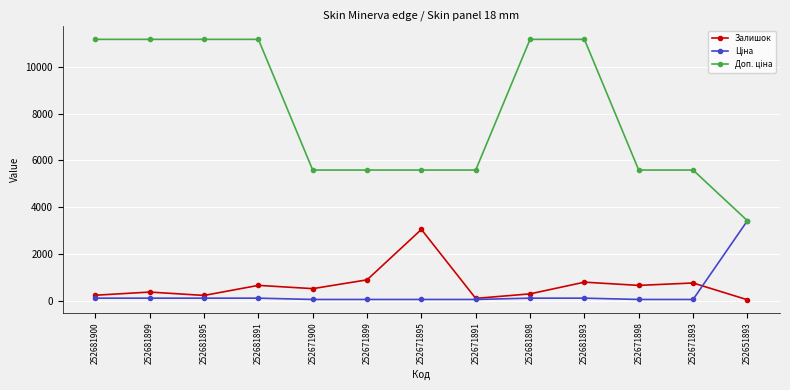

What is the value of the Залишок point at the 7th from the left?

3048.0